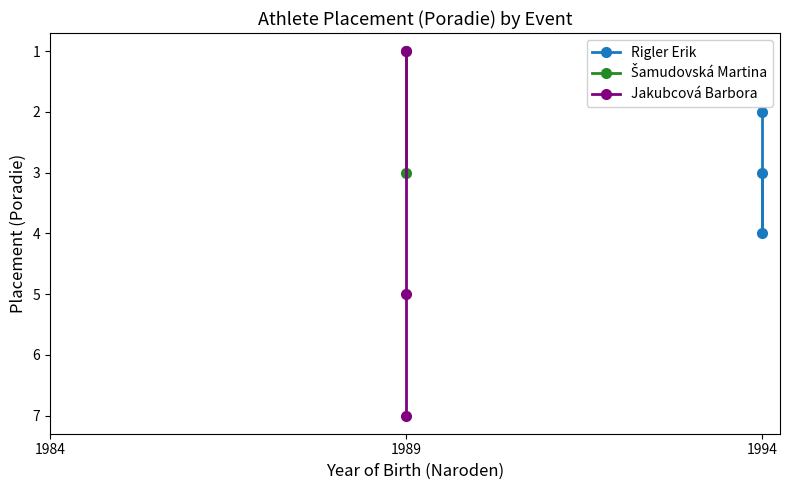

At how many categories does at least one series exceed 6?

1